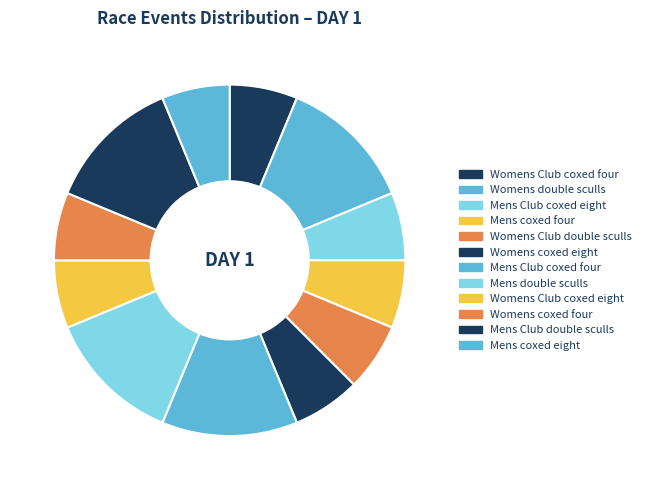

Combined, what portion of the pie is Mens Club double sculls and Mens coxed eight?

18.8%